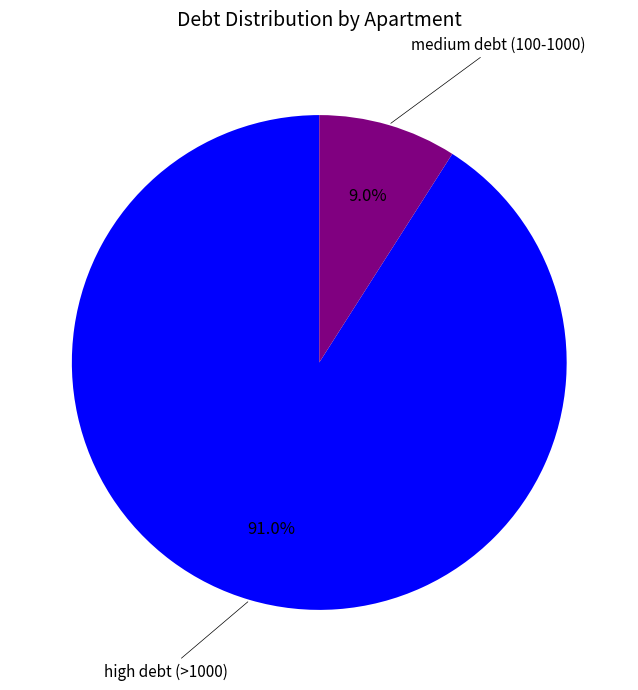

Does any single category account for the majority?

Yes